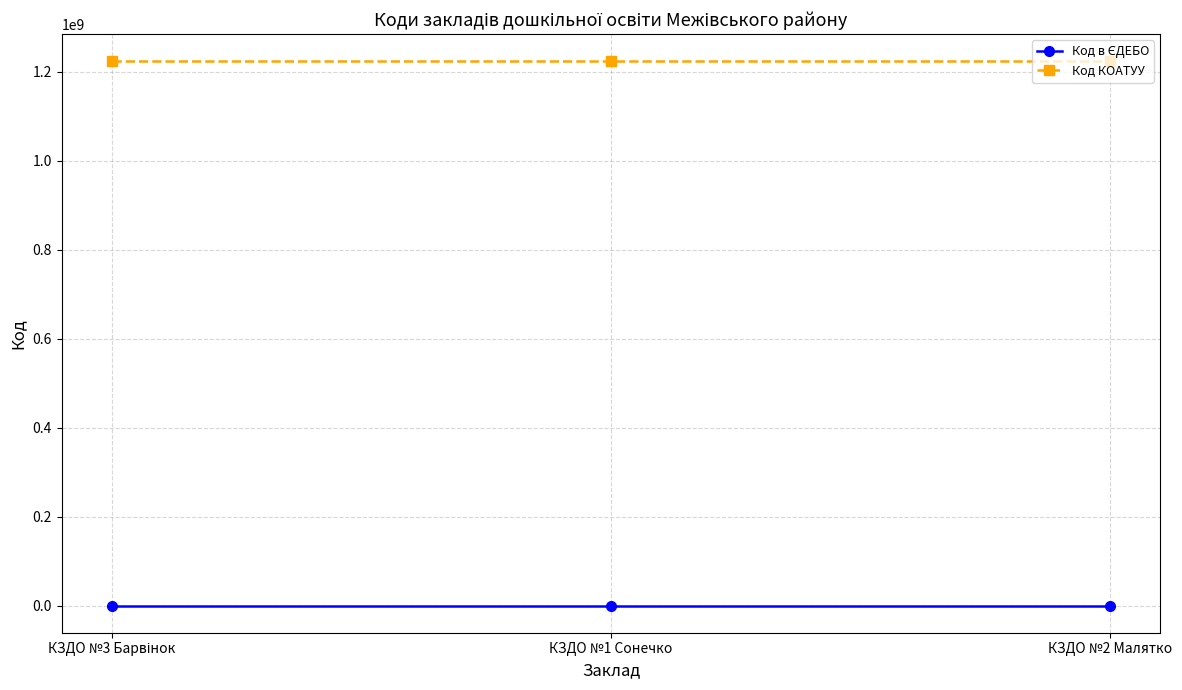

At how many categories does at least one series exceed 516146148?

3